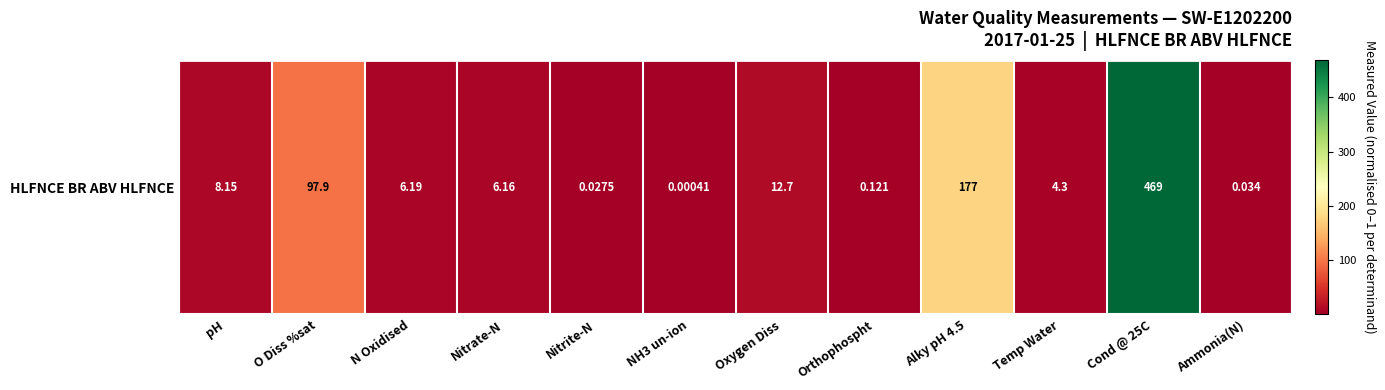

True or false: the data shows 13.5 at pH.

False